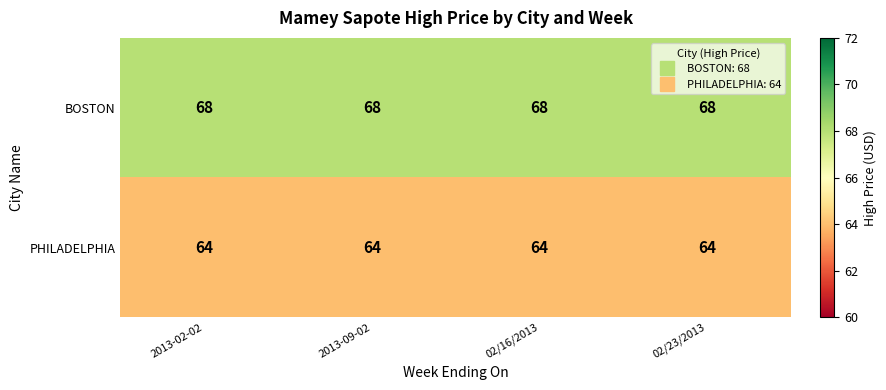

What is the sum of all BOSTON values?

272